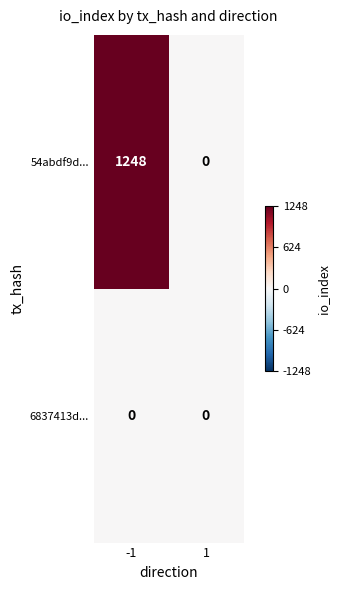

What is the total value across all series at -1?

1248